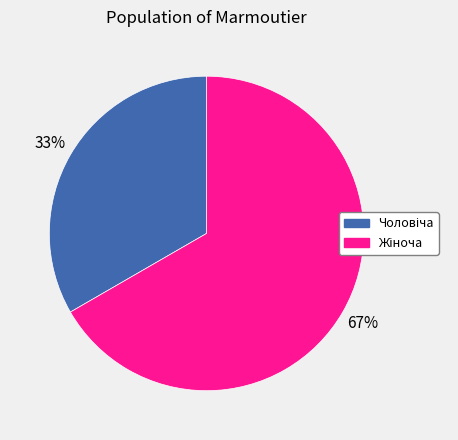

Does any single category account for the majority?

Yes